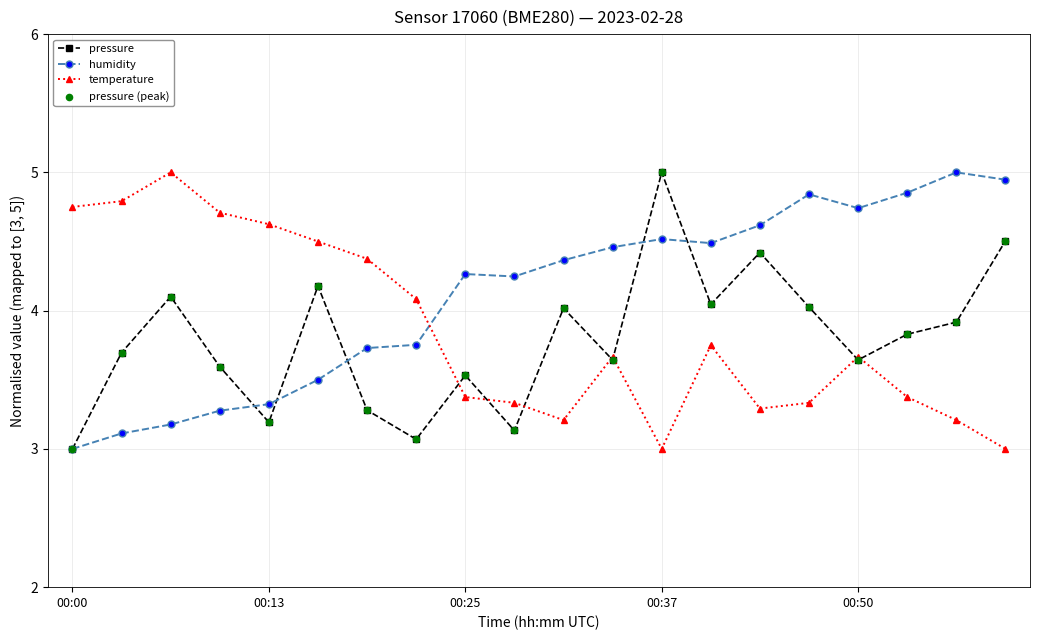

What is the minimum value for pressure?

3.0